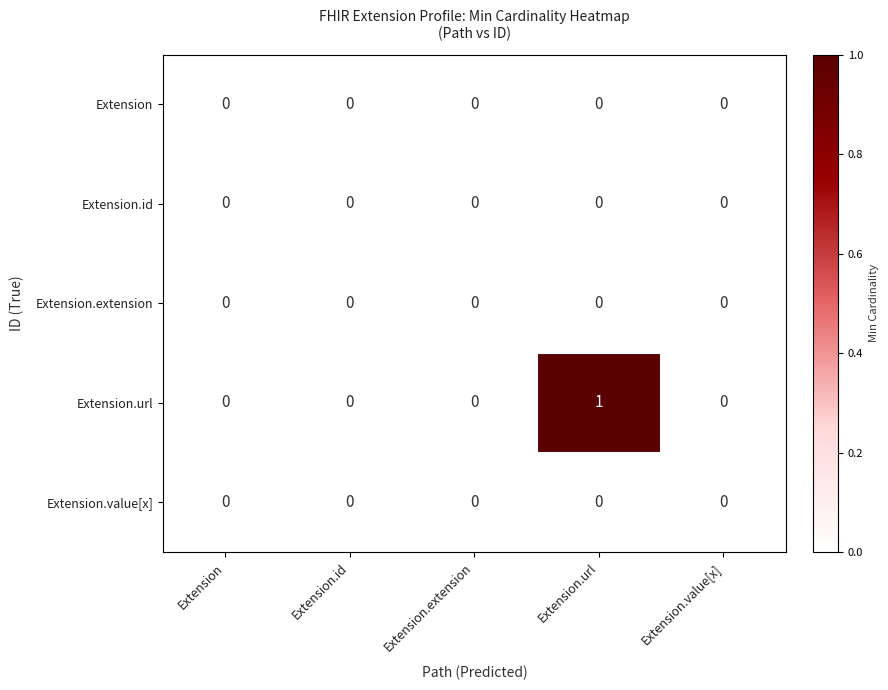

How many series are shown in this chart?

5